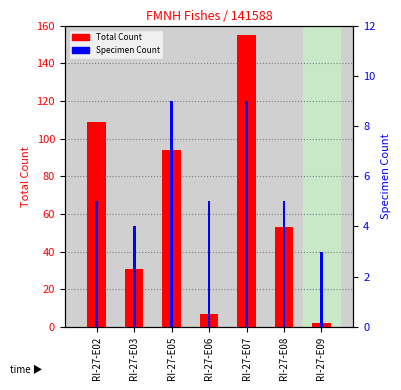

At how many categories does at least one series exceed 82?

3